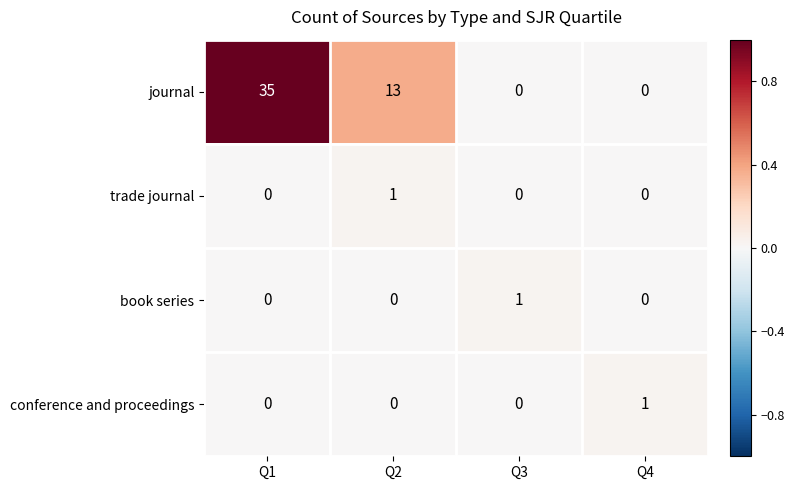

At how many categories does at least one series exceed 0?

4